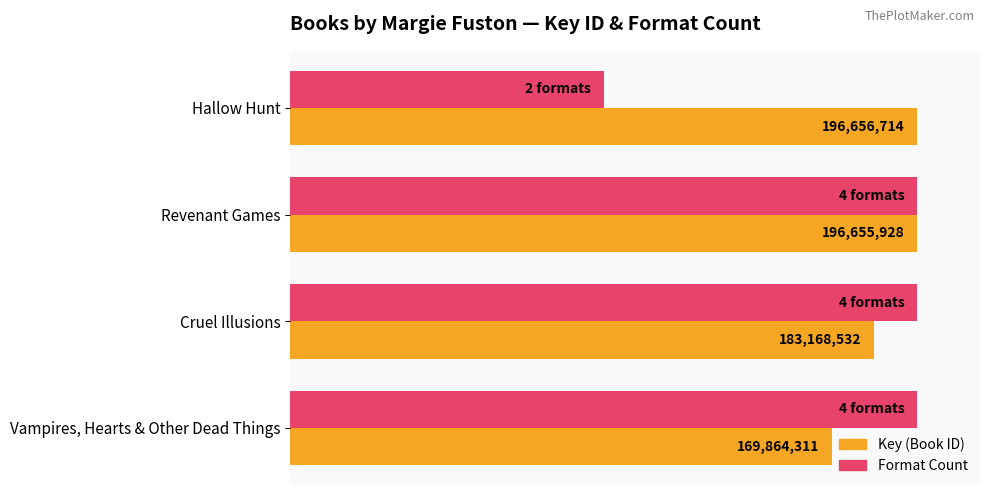

True or false: Key (normalized) has a value of 56.8 at Vampires, Hearts & Other Dead Things.

False